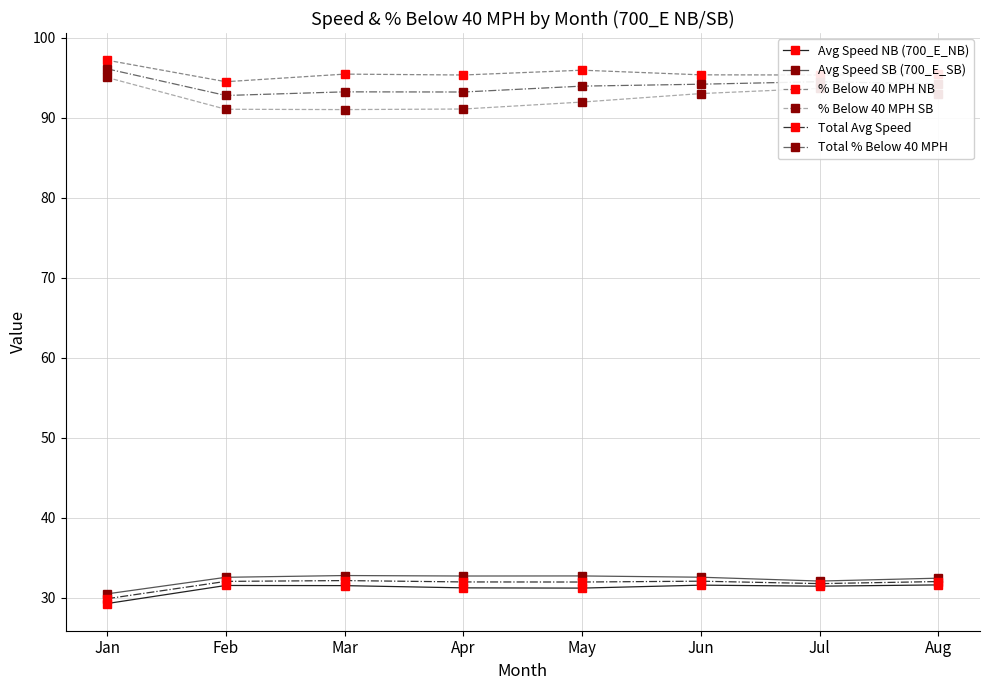

What is the approximate value of Avg Speed SB (700_E_SB) at Mar?

32.8